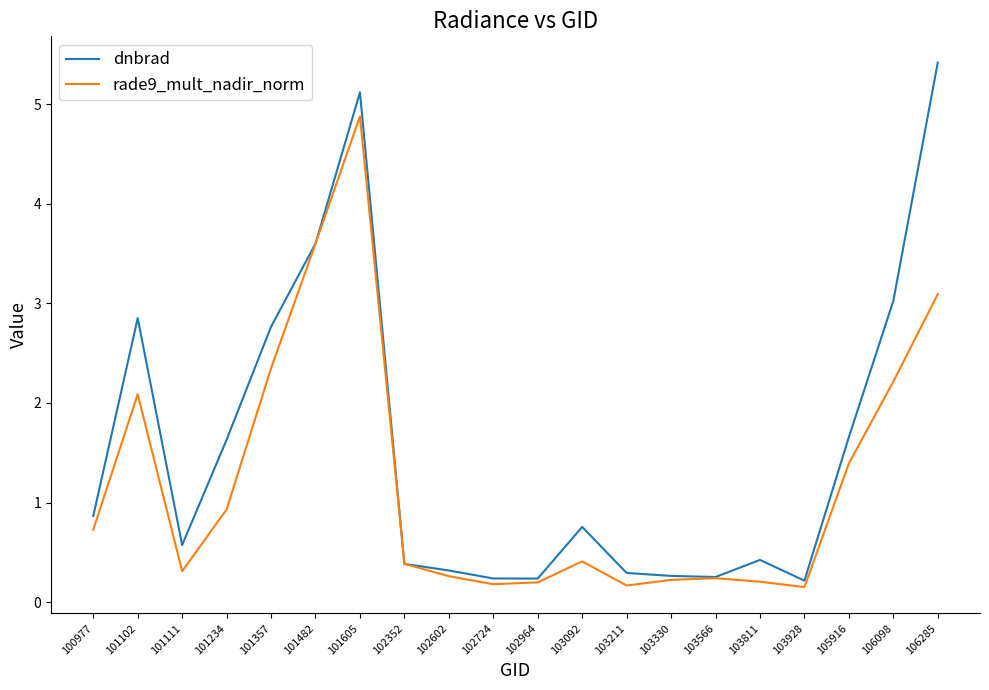

True or false: rade9_mult_nadir_norm has a value of 0.3 at 101234.

False